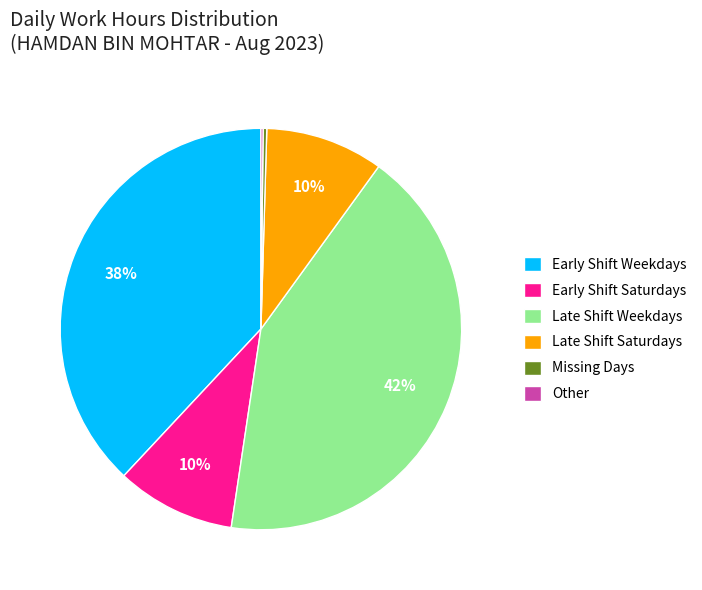

Between Missing Days and Early Shift Weekdays, which is larger?

Early Shift Weekdays